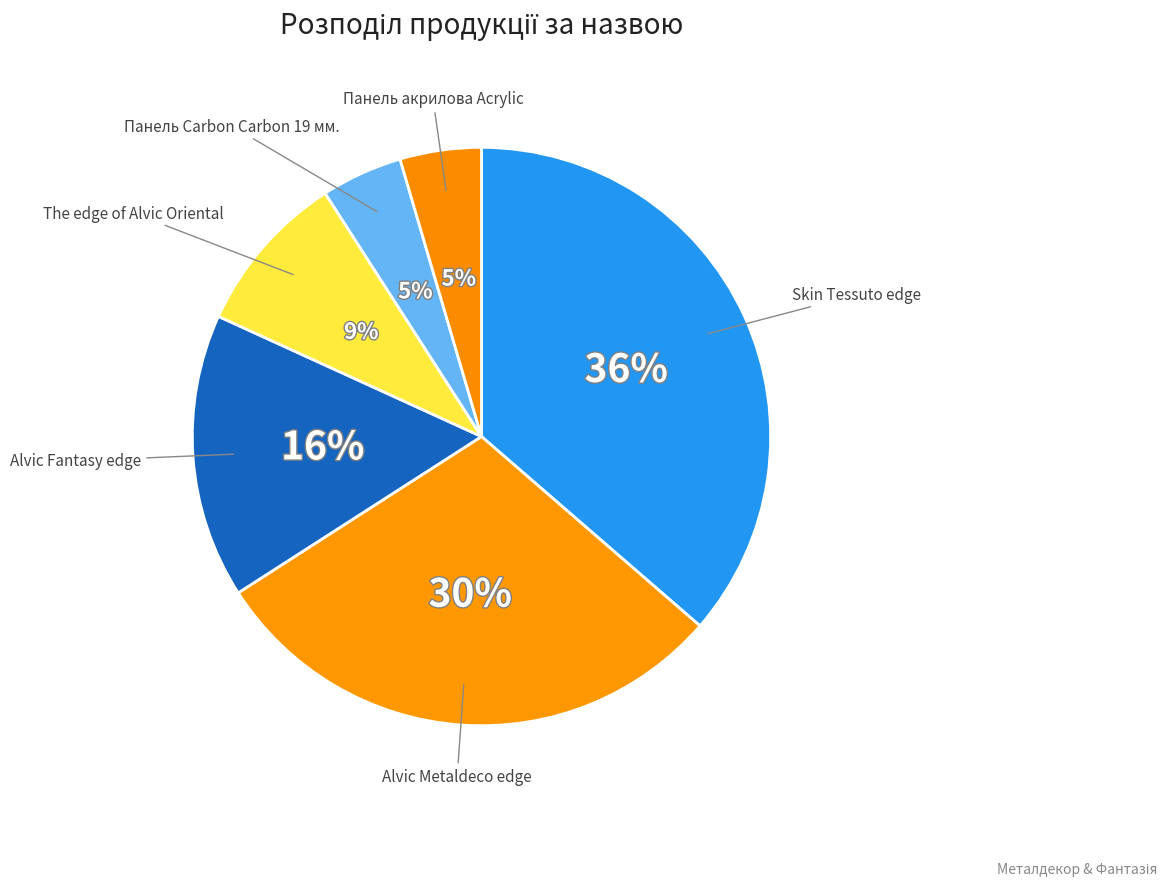

What is the ratio of the value at The edge of Alvic Oriental to the value at Alvic Metaldeco edge?

0.3